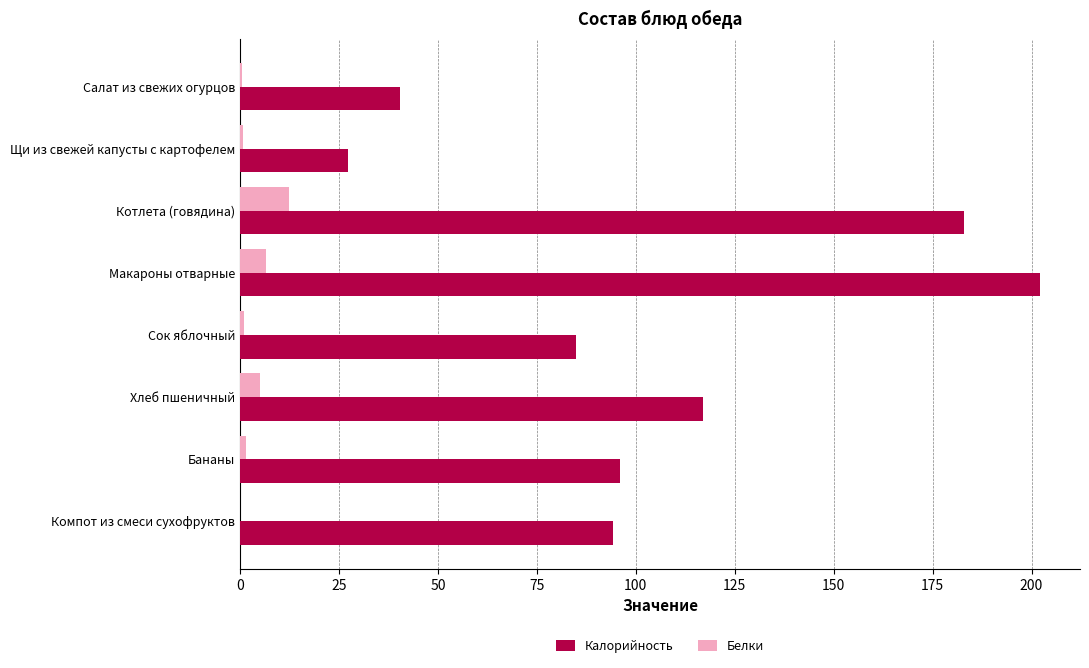

What value does the Калорийность series have at Хлеб пшеничный?

117.0